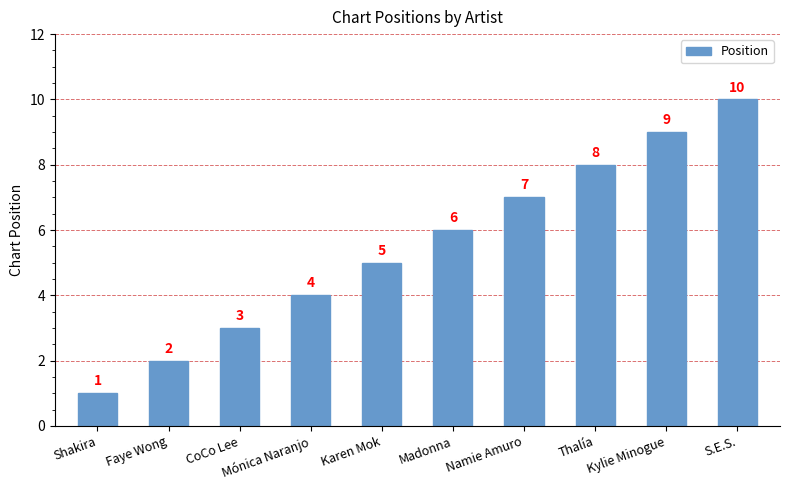

What is the label of the 10th bar from the left?

S.E.S.